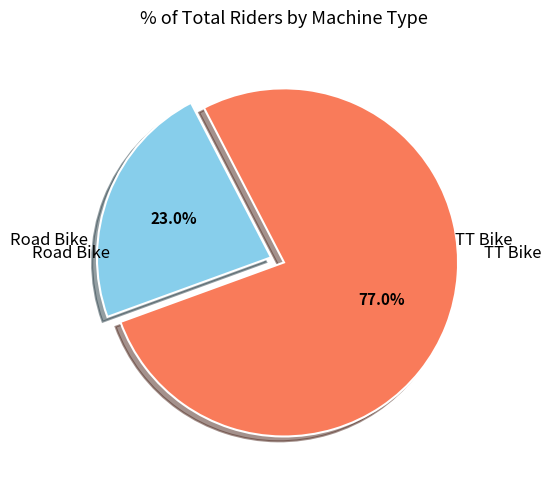

Is there a majority slice in this chart?

Yes